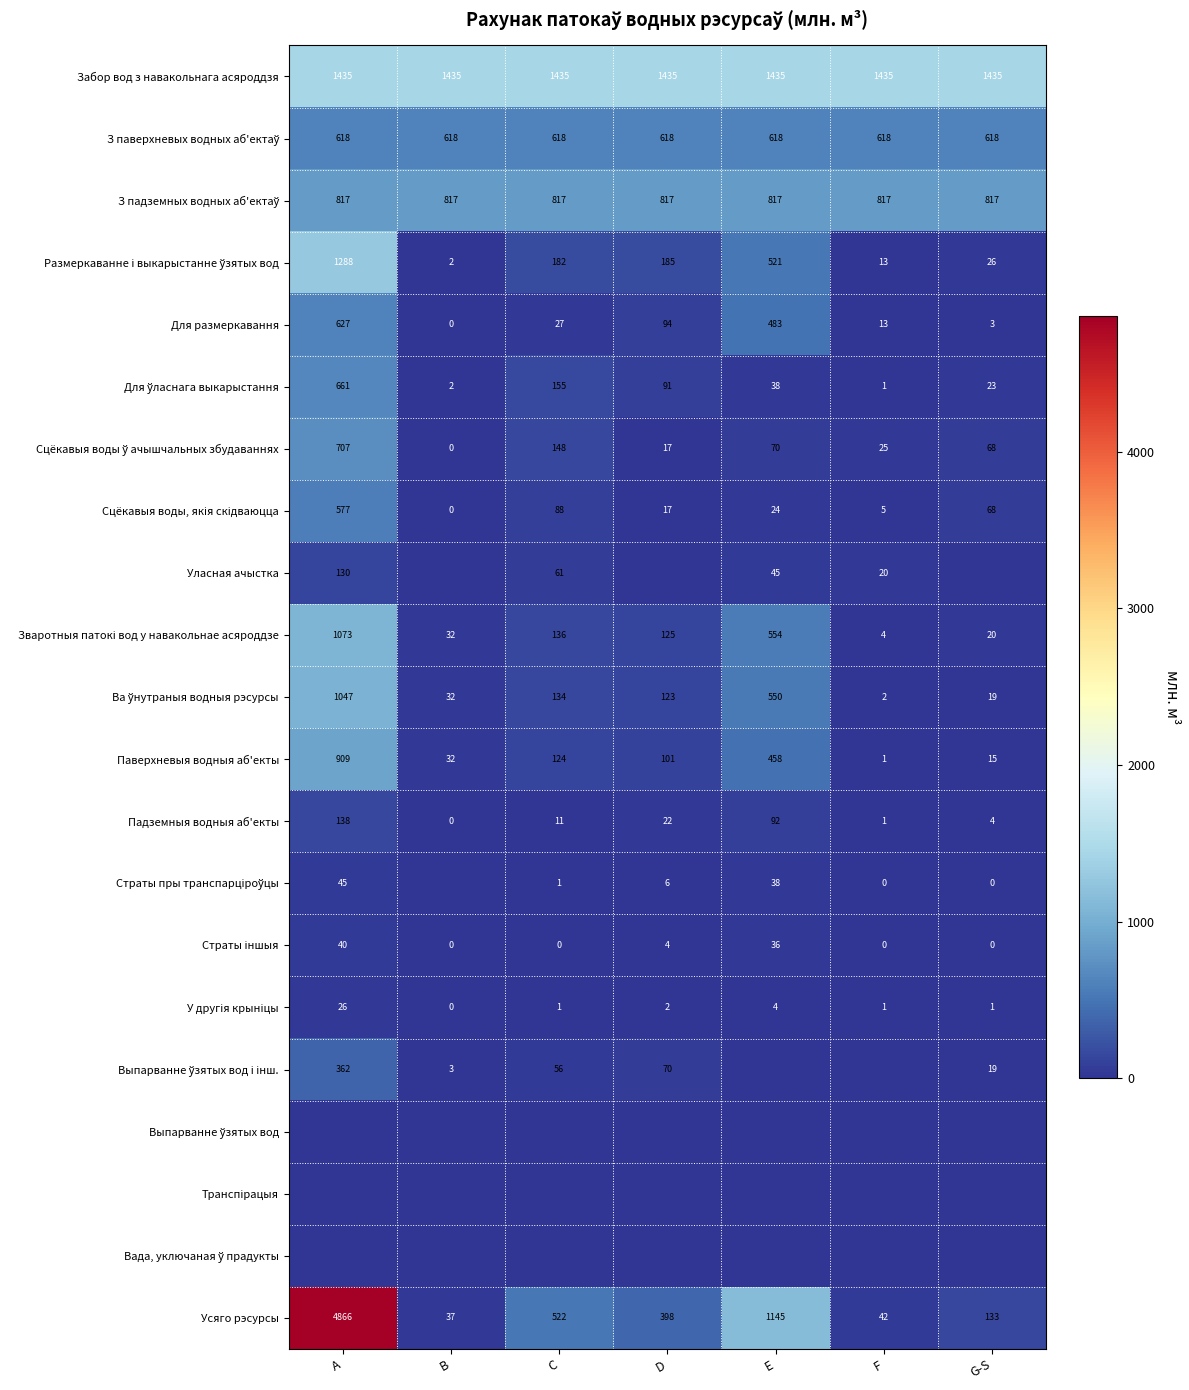

What is the approximate value of Усяго рэсурсы at А, to the nearest 10?

4870